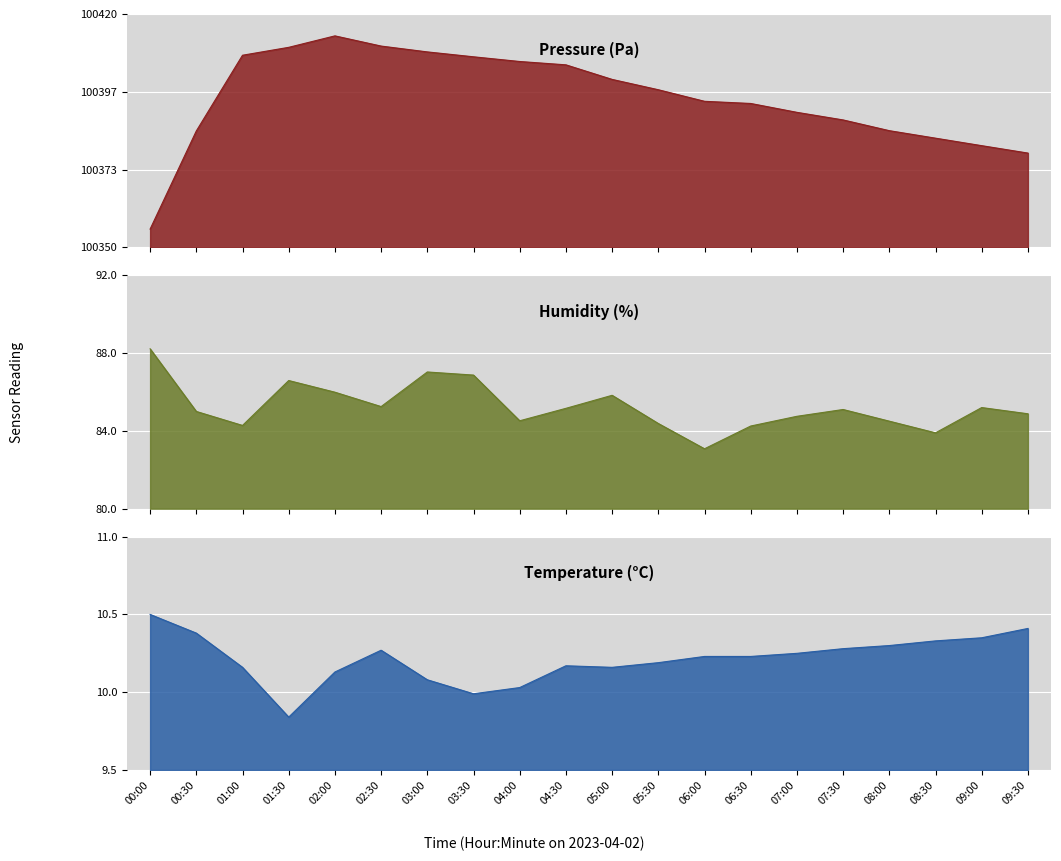

True or false: pressure and temperature cross at least once.

False